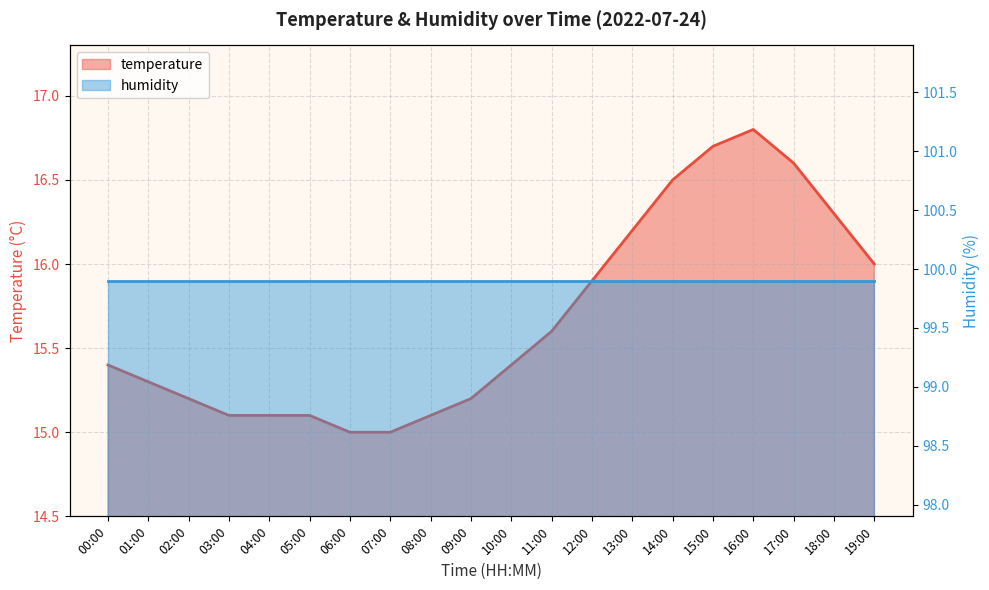

Rank the categories by value from highest to lowest.

16:00, 15:00, 17:00, 14:00, 18:00, 13:00, 19:00, 12:00, 11:00, 00:00, 10:00, 01:00, 02:00, 09:00, 03:00, 04:00, 05:00, 08:00, 06:00, 07:00